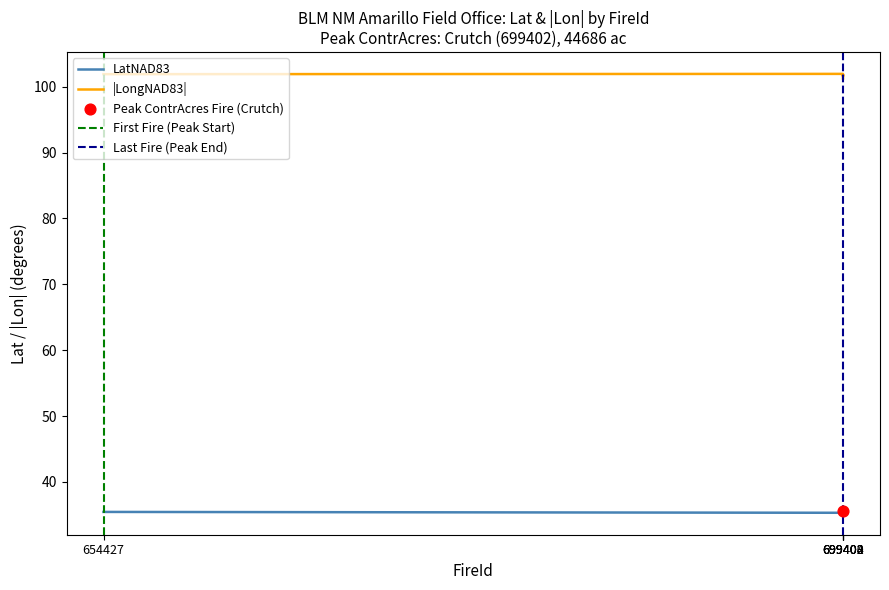

Which series reaches the minimum Y coordinate?

LatNAD83